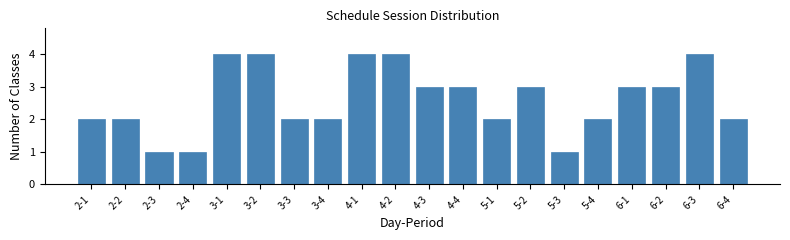

Reading right to left, list all the values displayed in this chart.

2	4	3	3	2	1	3	2	3	3	4	4	2	2	4	4	1	1	2	2